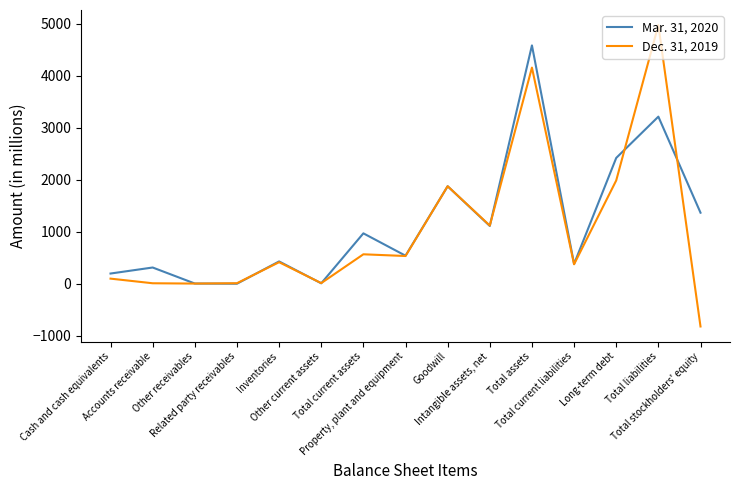

Which series has the widest spread of values?

Dec. 31, 2019